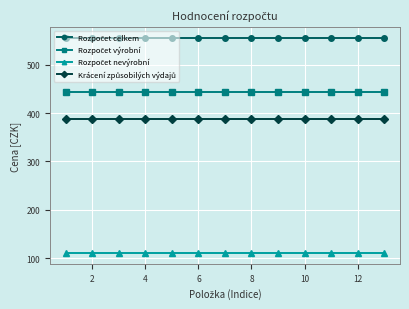

At how many categories does at least one series exceed 146?

13